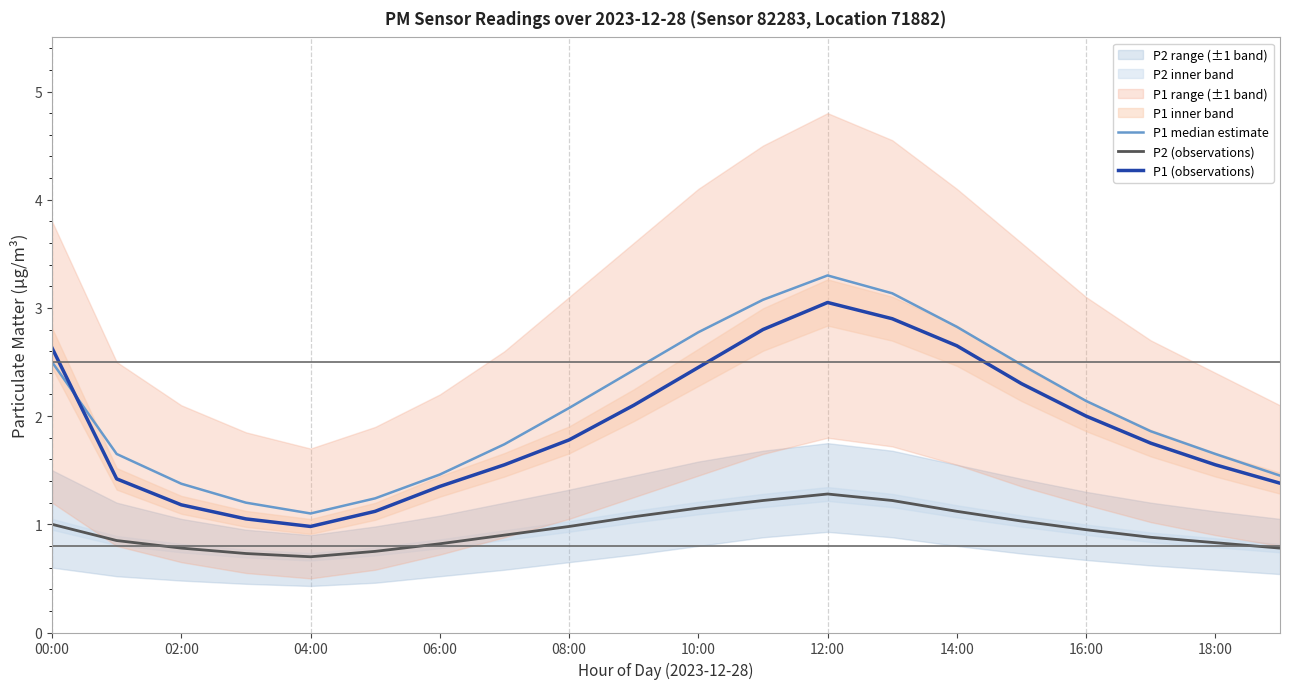

What is the lowest value of the P1 median estimate series?

1.1